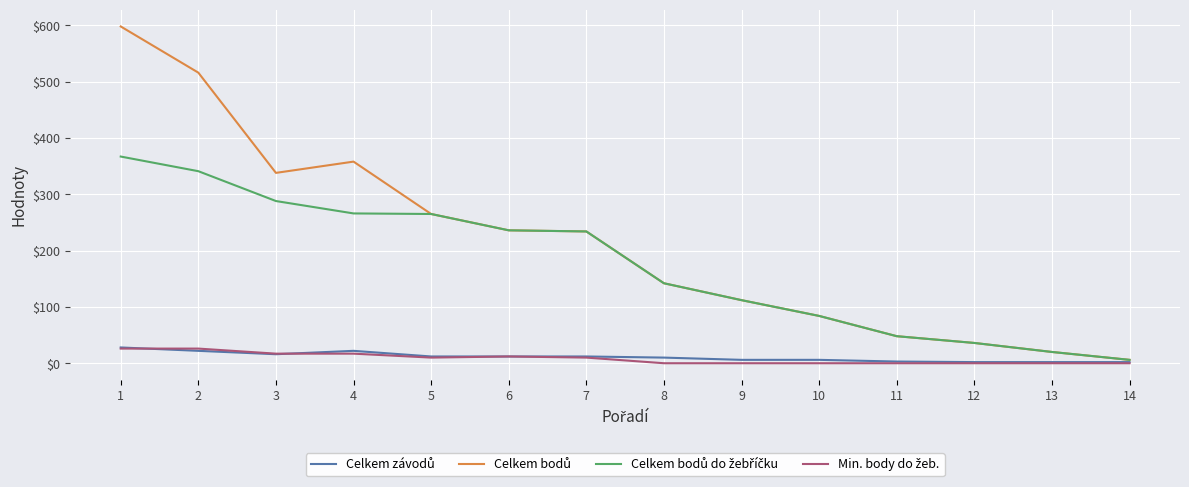

Reading left to right, what are all the values shown in this chart?

Celkem závodů: 1=28	2=22	3=16	4=22	5=12	6=12	7=12	8=10	9=6	10=6	11=3	12=2	13=2	14=2
Celkem bodů: 1=598	2=516	3=338	4=358	5=265	6=236	7=234	8=142	9=112	10=84	11=48	12=36	13=20	14=6
Celkem bodů do žebříčku: 1=367	2=341	3=288	4=266	5=265	6=236	7=234	8=142	9=112	10=84	11=48	12=36	13=20	14=6
Min. body do žeb.: 1=26	2=26	3=17	4=17	5=10	6=12	7=10	8=0	9=0	10=0	11=0	12=0	13=0	14=0